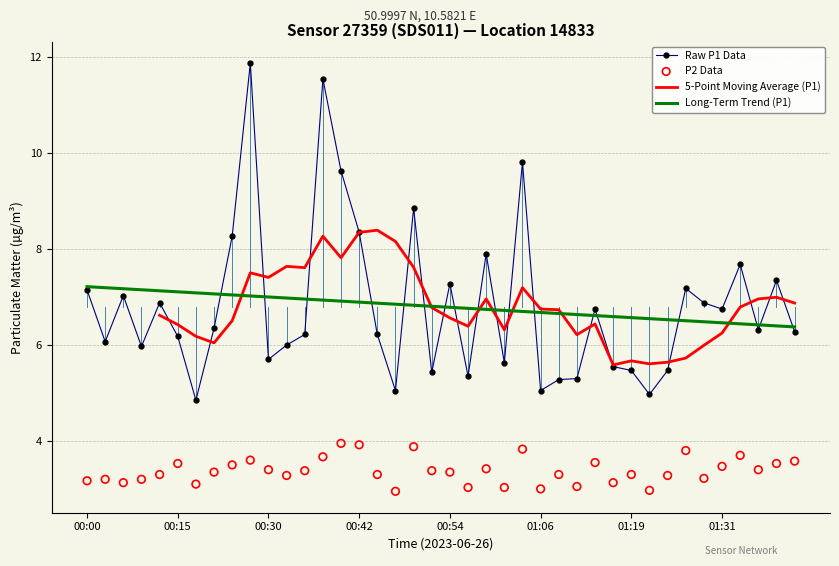

The Raw P1 Data series shows 6.8 at 01:31. True or false?

True